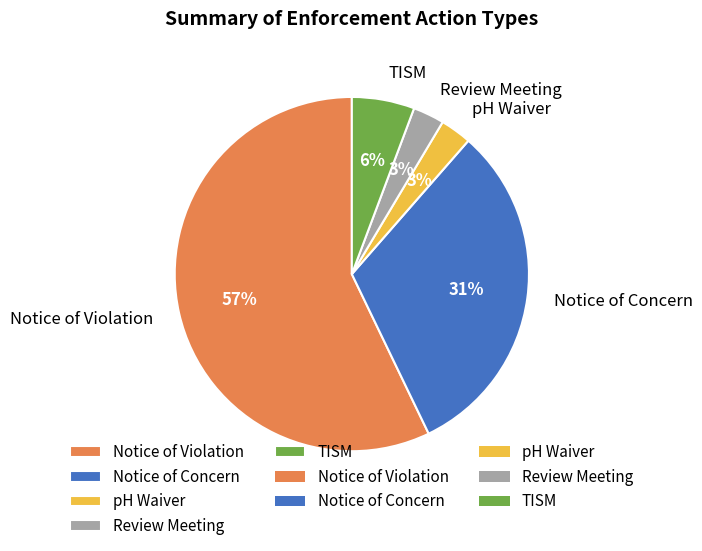

Which category has the biggest portion of the pie?

Notice of Violation